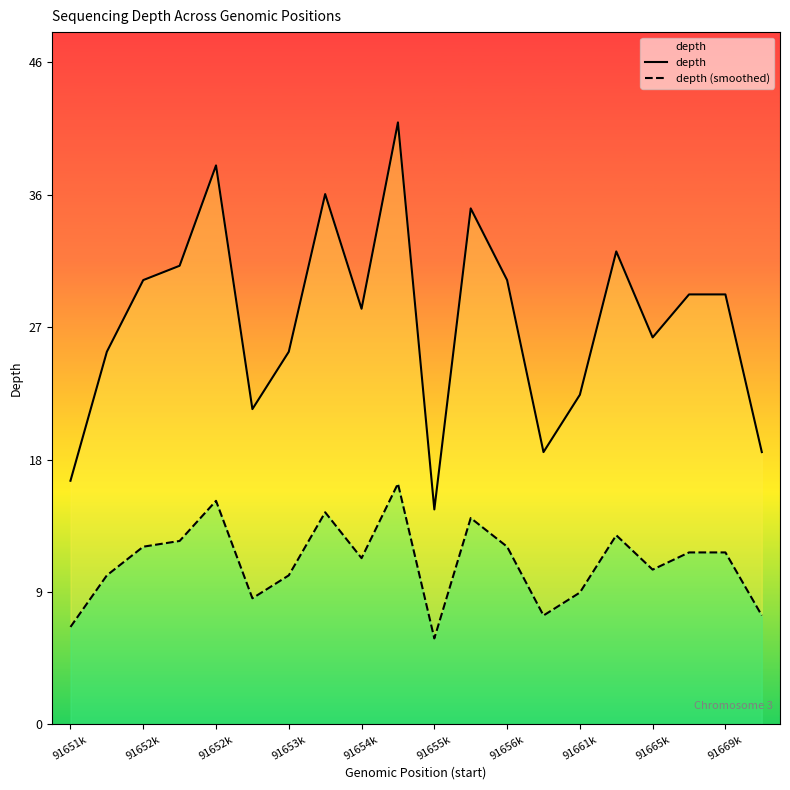

Which series has the largest range (max minus min)?

depth